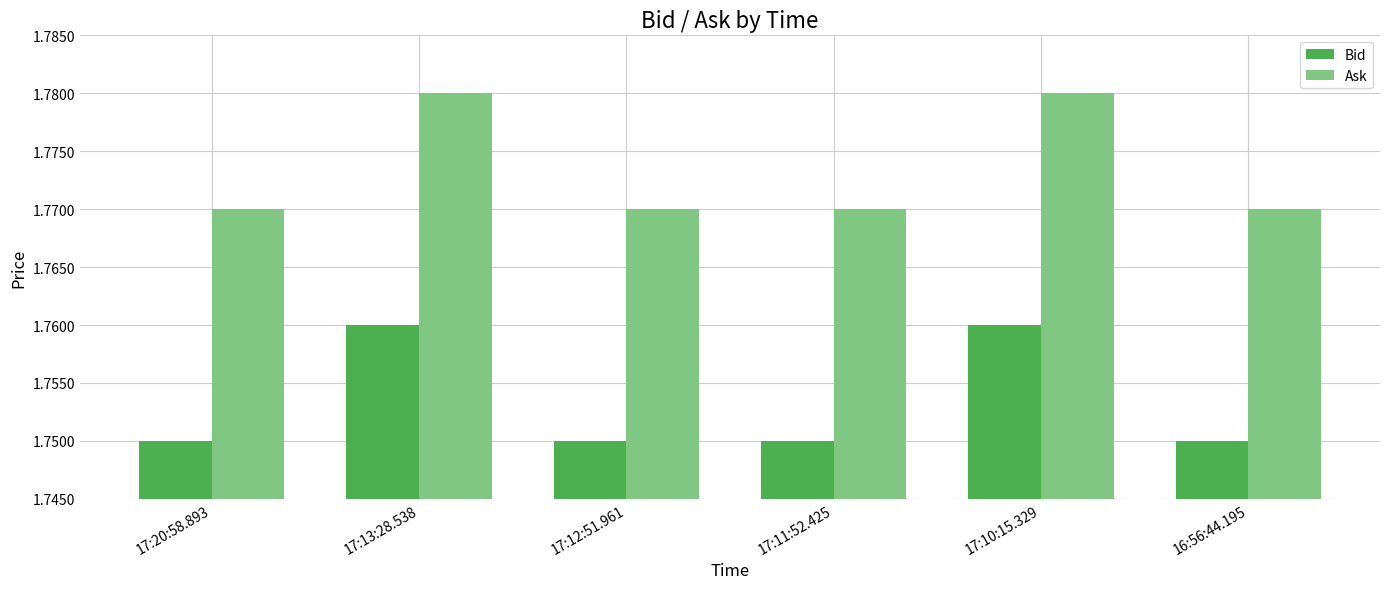

How many Ask values are between 1 and 2?

6